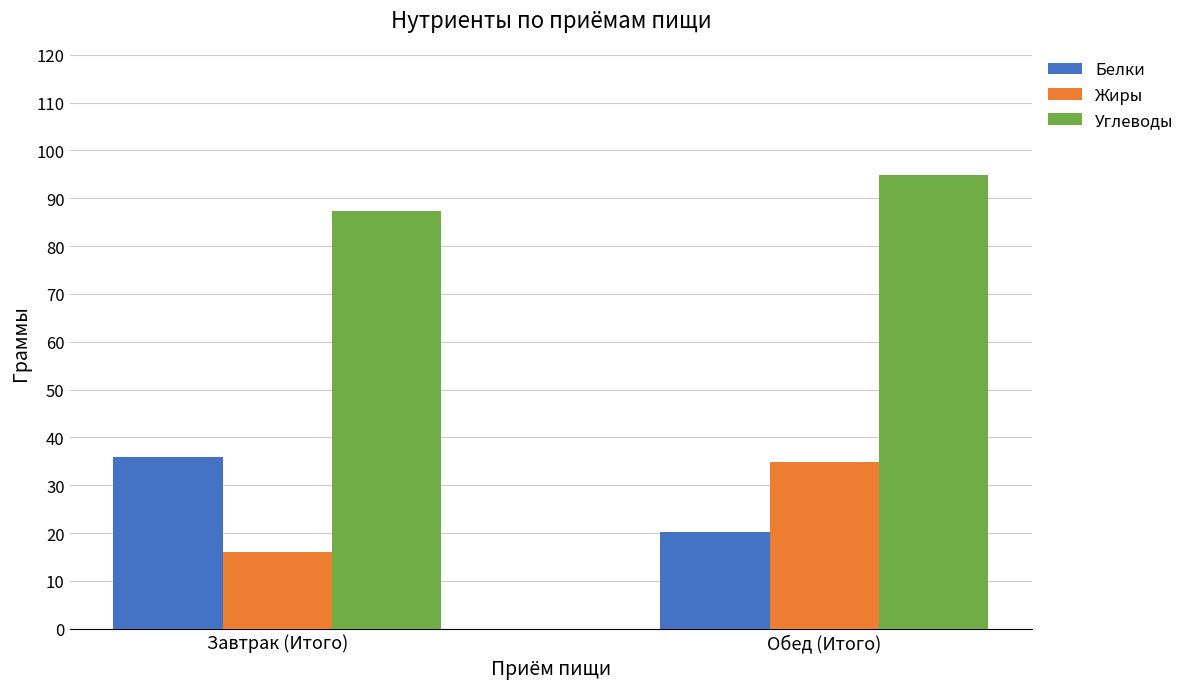

Reading left to right, transcribe all the data shown in this chart.

Белки: Завтрак (Итого)=35.9	Обед (Итого)=20.2
Жиры: Завтрак (Итого)=16.1	Обед (Итого)=34.9
Углеводы: Завтрак (Итого)=87.3	Обед (Итого)=94.8